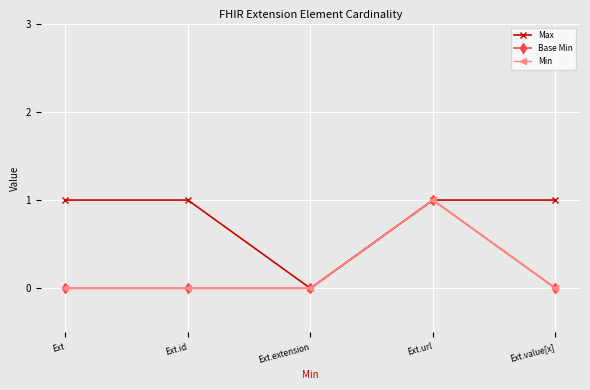

What is the label of the 2nd point from the left?

Ext.id